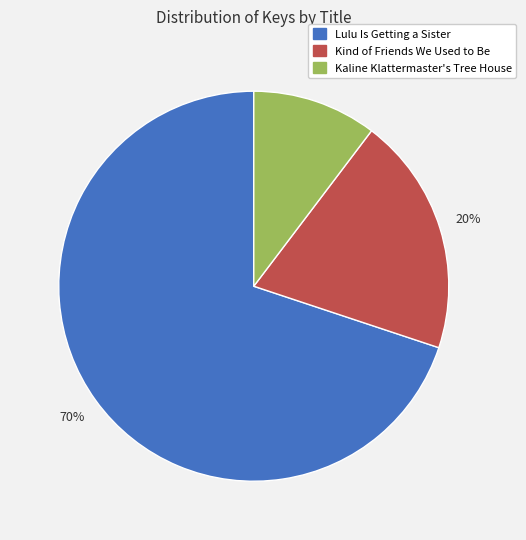

Which category has the biggest portion of the pie?

Lulu Is Getting a Sister